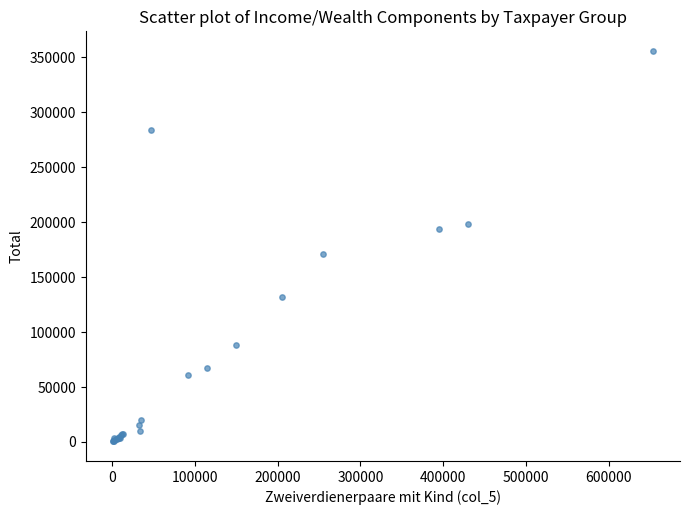

What Y value in the scatter plot is closest to 178164?

171387.2